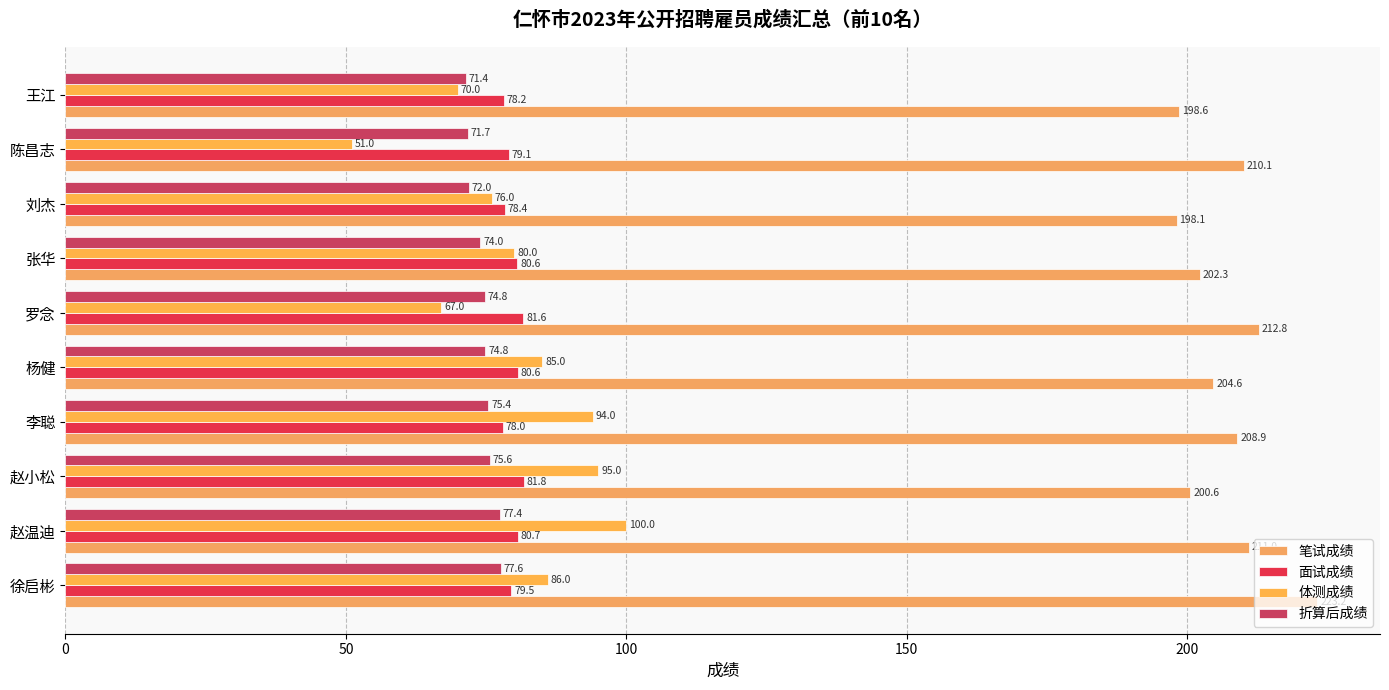

How many values in the 折算后成绩 series are below 74?

4